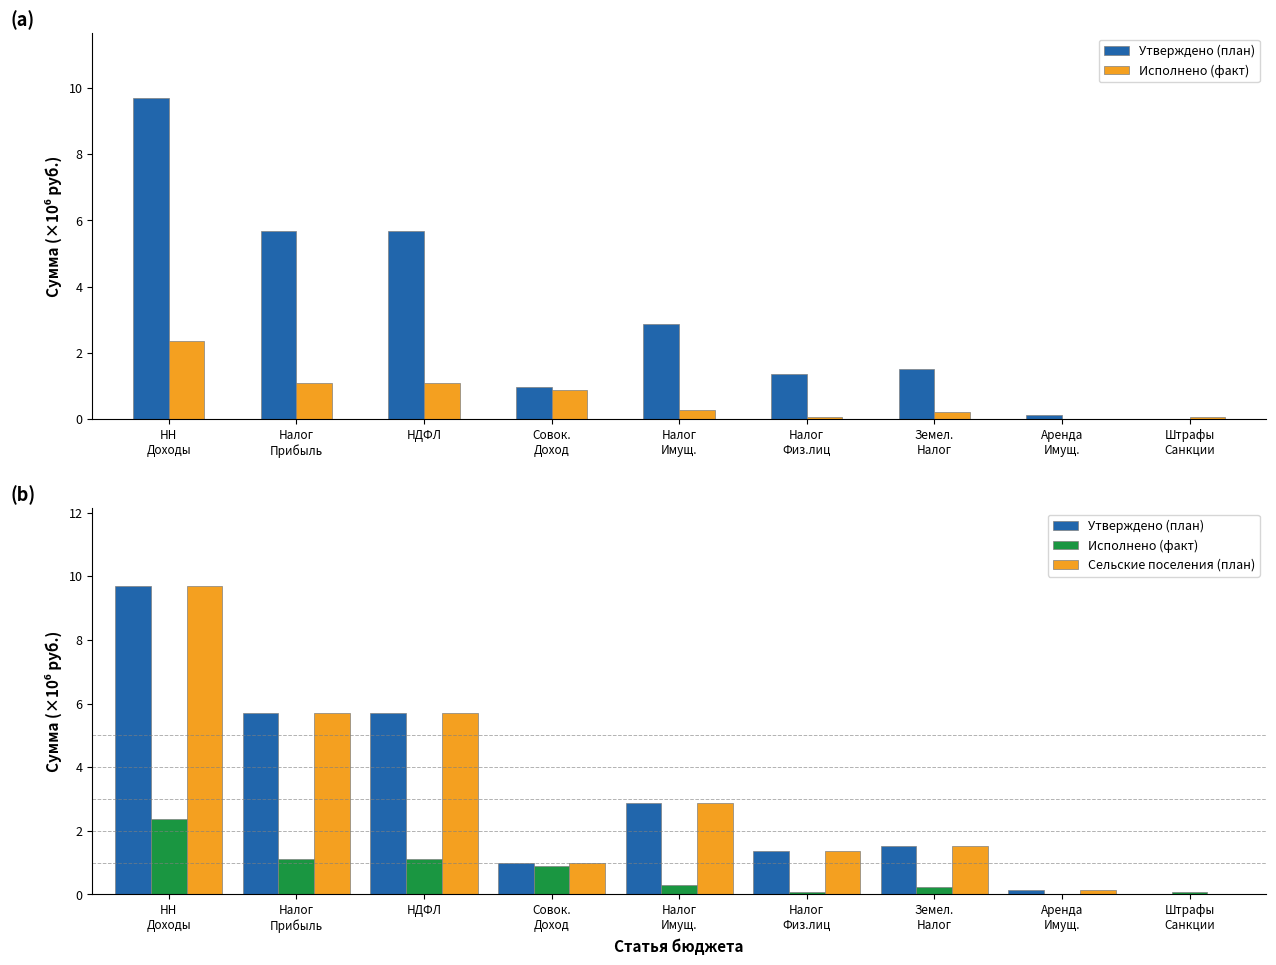

What is the sum of the Сельские поселения (план) values at Аренда
Имущ. and НН
Доходы?

9.8